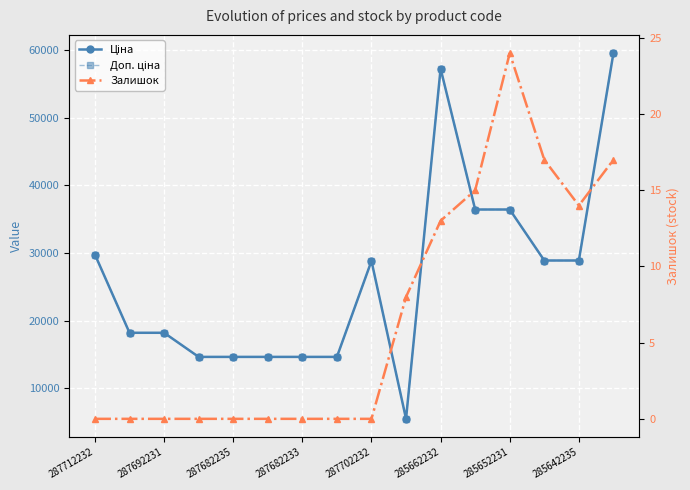

Is this an area chart (filled region under the line)?

No